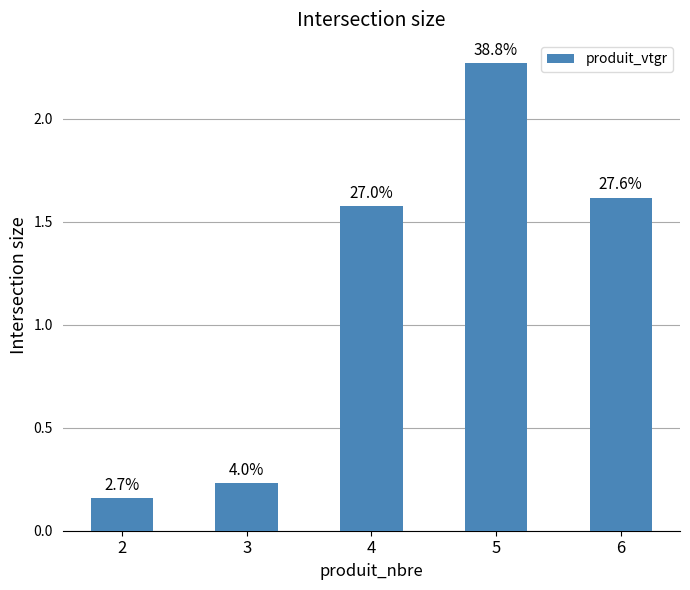

The chart shows a value of 0.2 at 2. True or false?

True